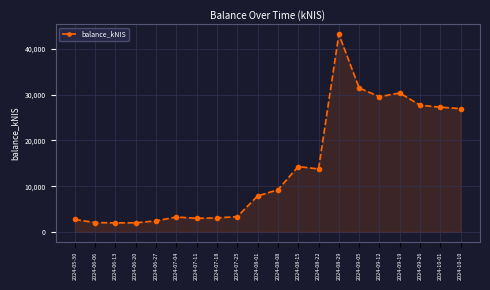

What is the label of the 8th point from the left?

2024-07-18